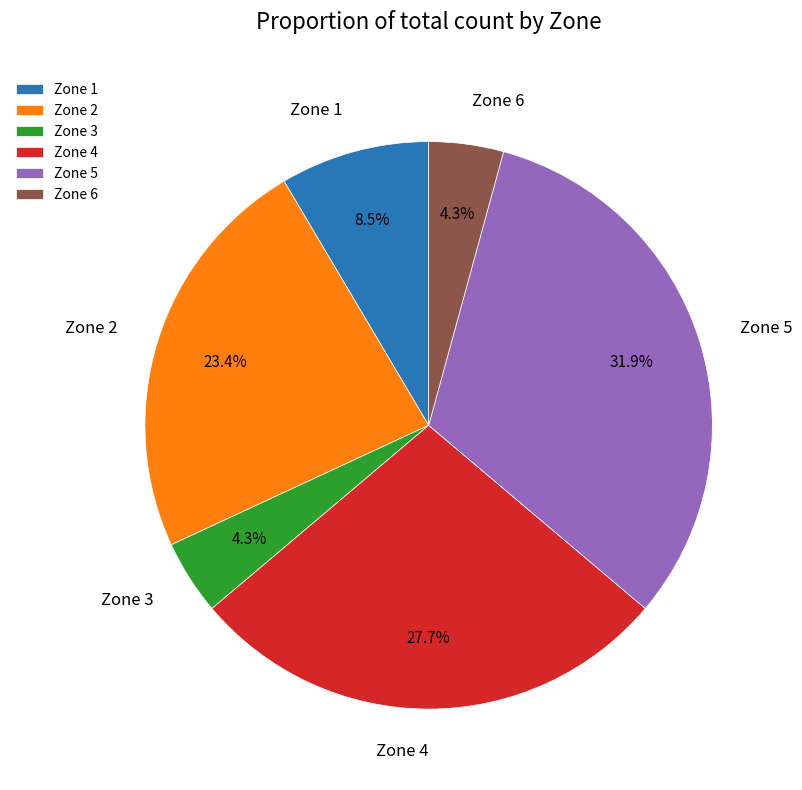

To the nearest percent, what is the difference between the Zone 1 and Zone 5 slice percentages?

23%